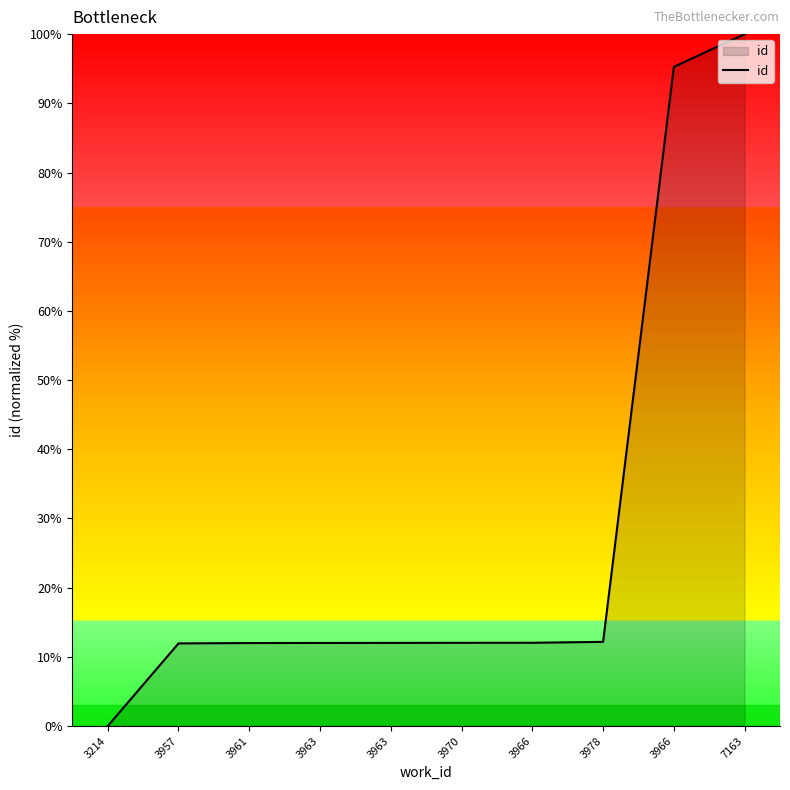

How many lines are shown in the chart?

1